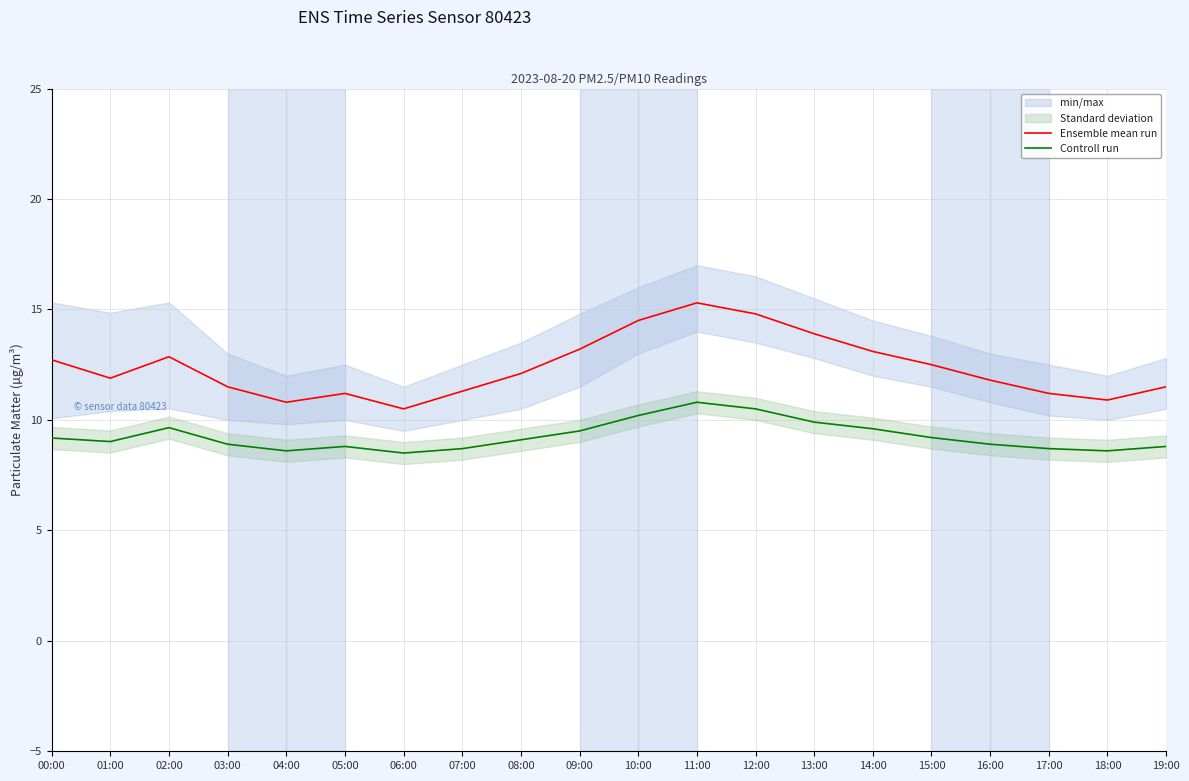

The value of Ensemble mean run at 07:00 is 7.6. True or false?

False